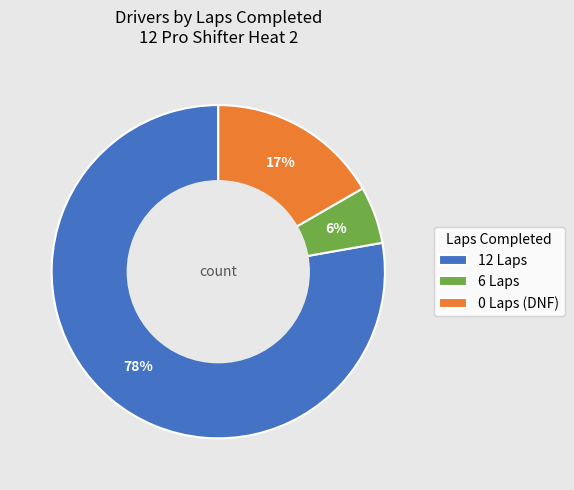

To the nearest percent, what is the average slice percentage?

33%